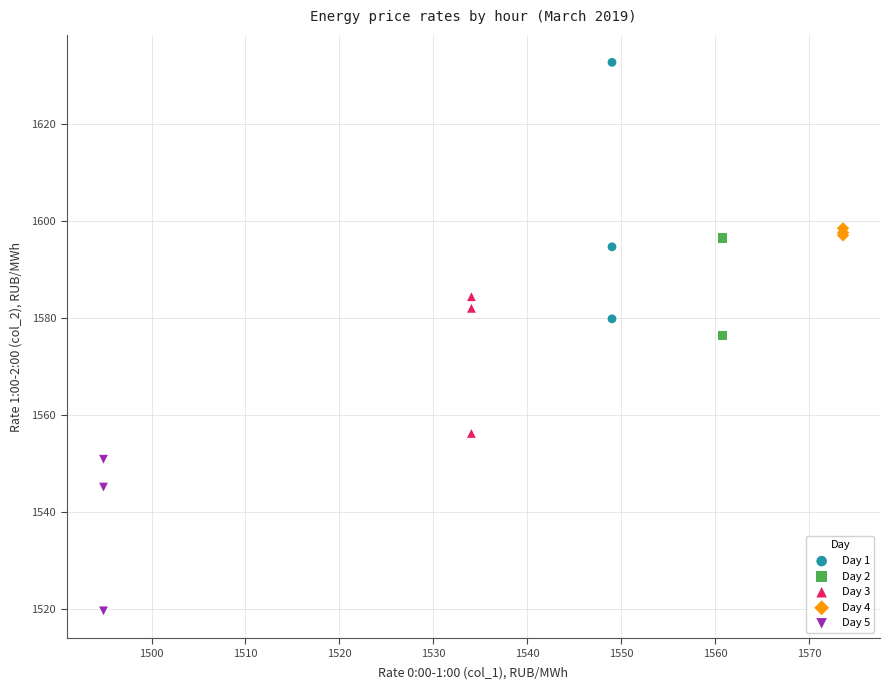

Which series has the largest Y range (max minus min)?

Day 1